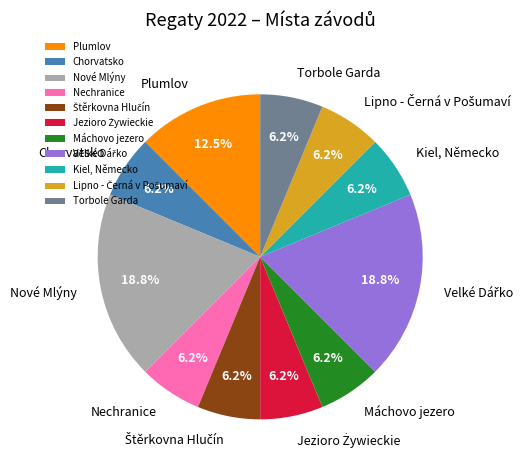

Is there any slice that represents more than half of the pie?

No